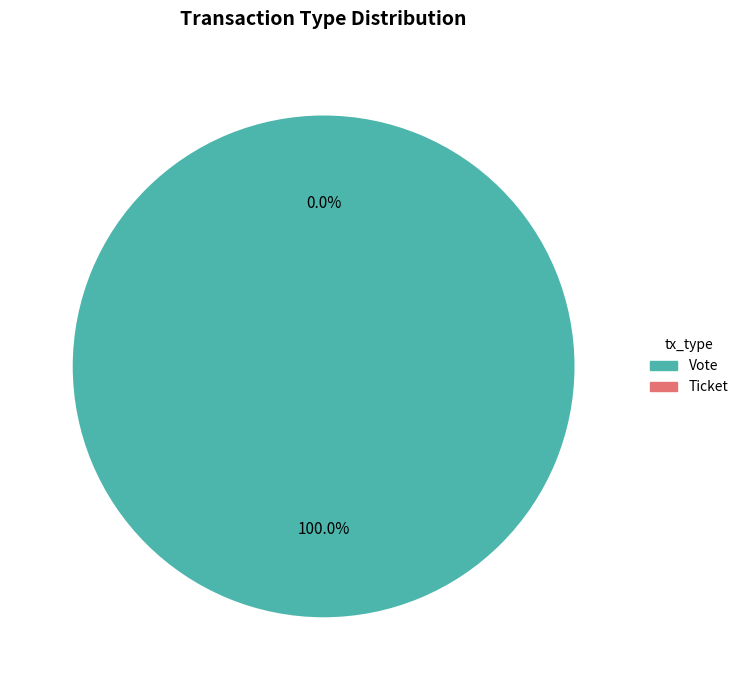

To the nearest percent, what is the average slice percentage?

50%